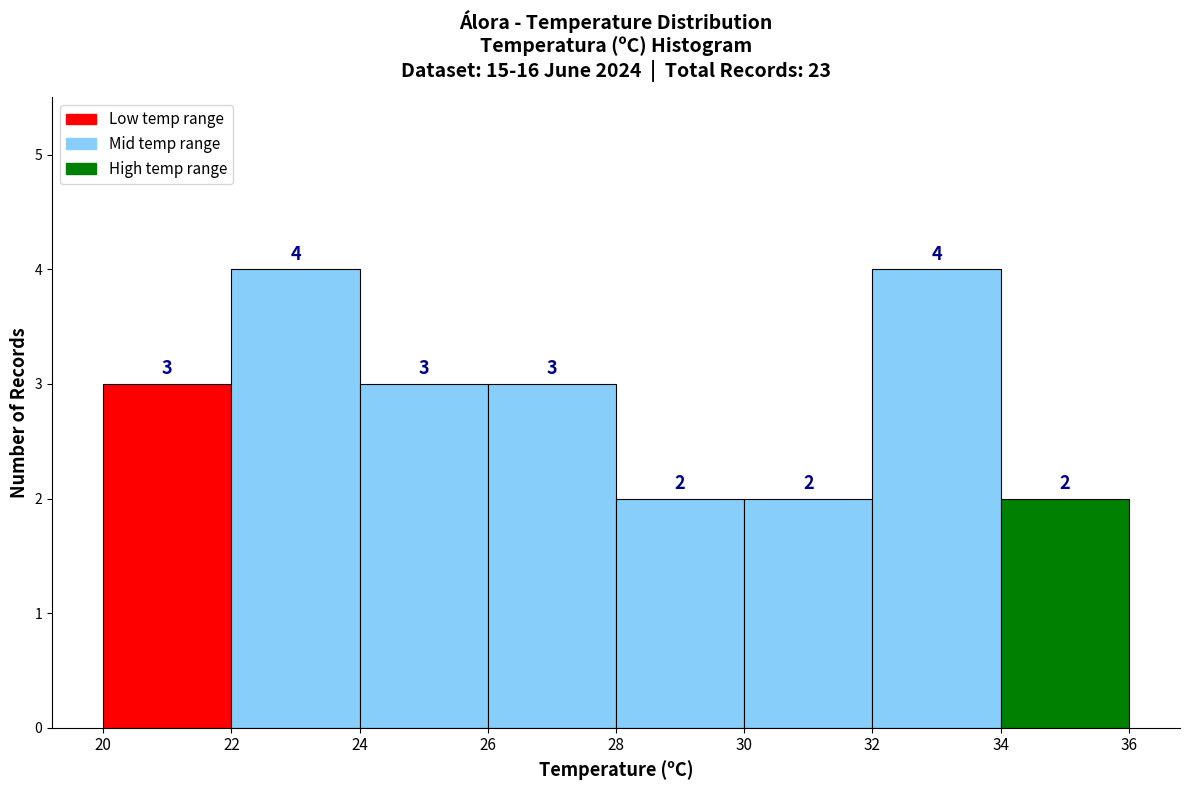

Reading left to right, list every bar in this chart as the range it spans on the x-axis followed by its height.

20 to 22: 3
22 to 24: 4
24 to 26: 3
26 to 28: 3
28 to 30: 2
30 to 32: 2
32 to 34: 4
34 to 36: 2